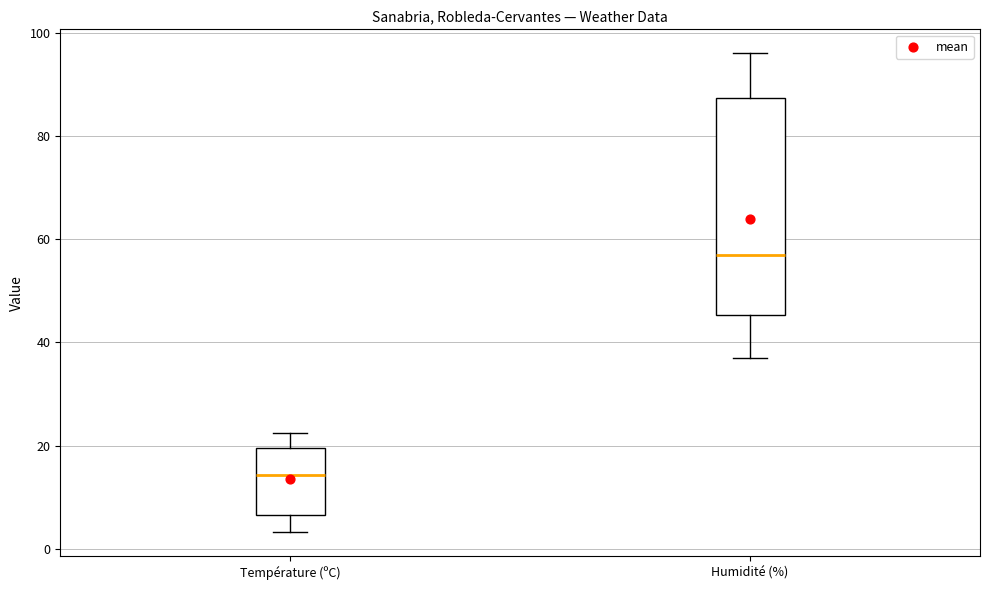

Comparing the boxes themselves (not the whiskers), which one is the tallest?

Humidité (%)